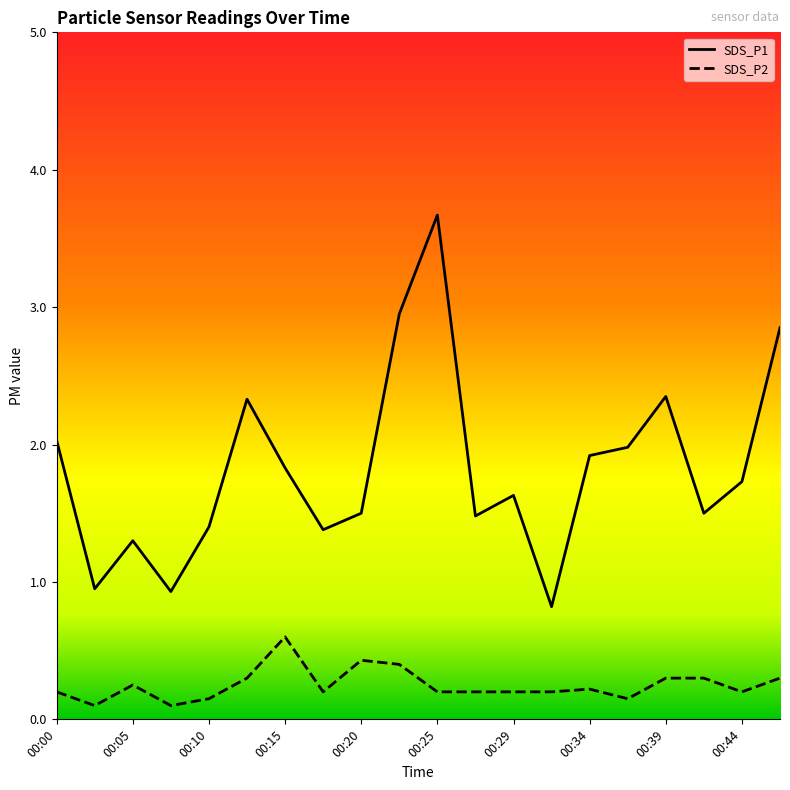

Rank the series by their maximum value, from highest to lowest.

SDS_P1, SDS_P2